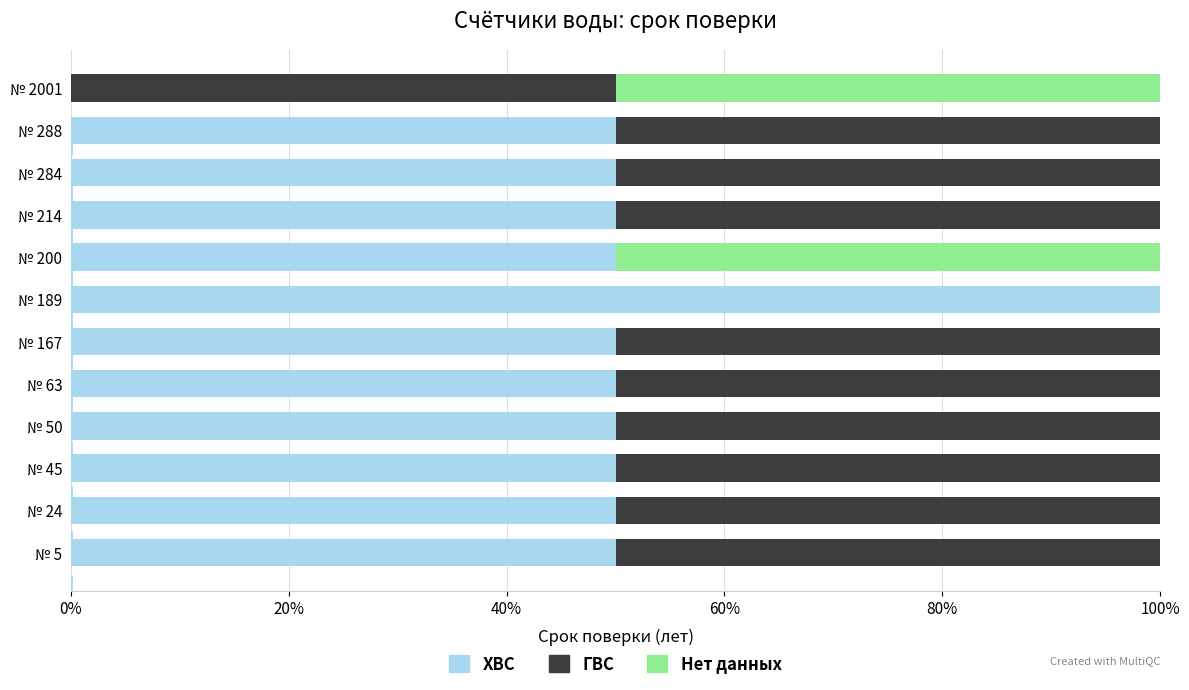

What is the total value across all series at № 288?

100